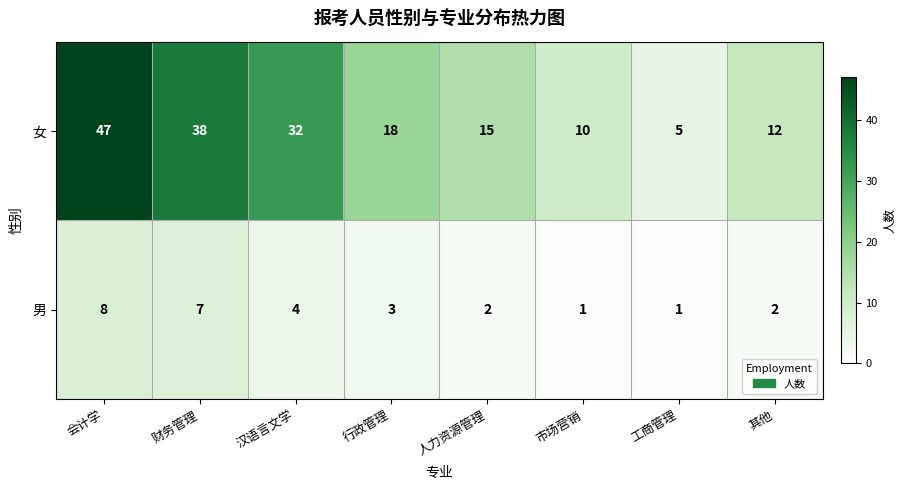

Rank the series by their maximum value, from highest to lowest.

女, 男